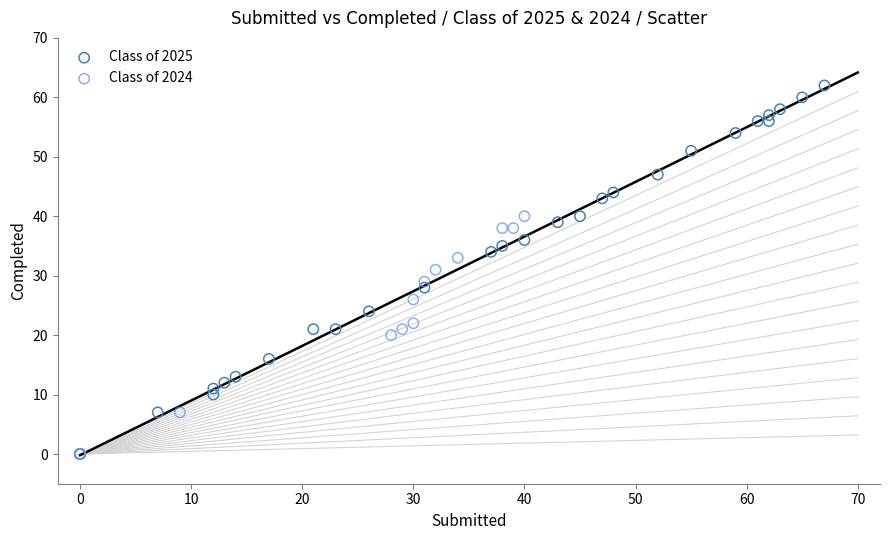

Which series reaches the maximum Y coordinate?

Class of 2025